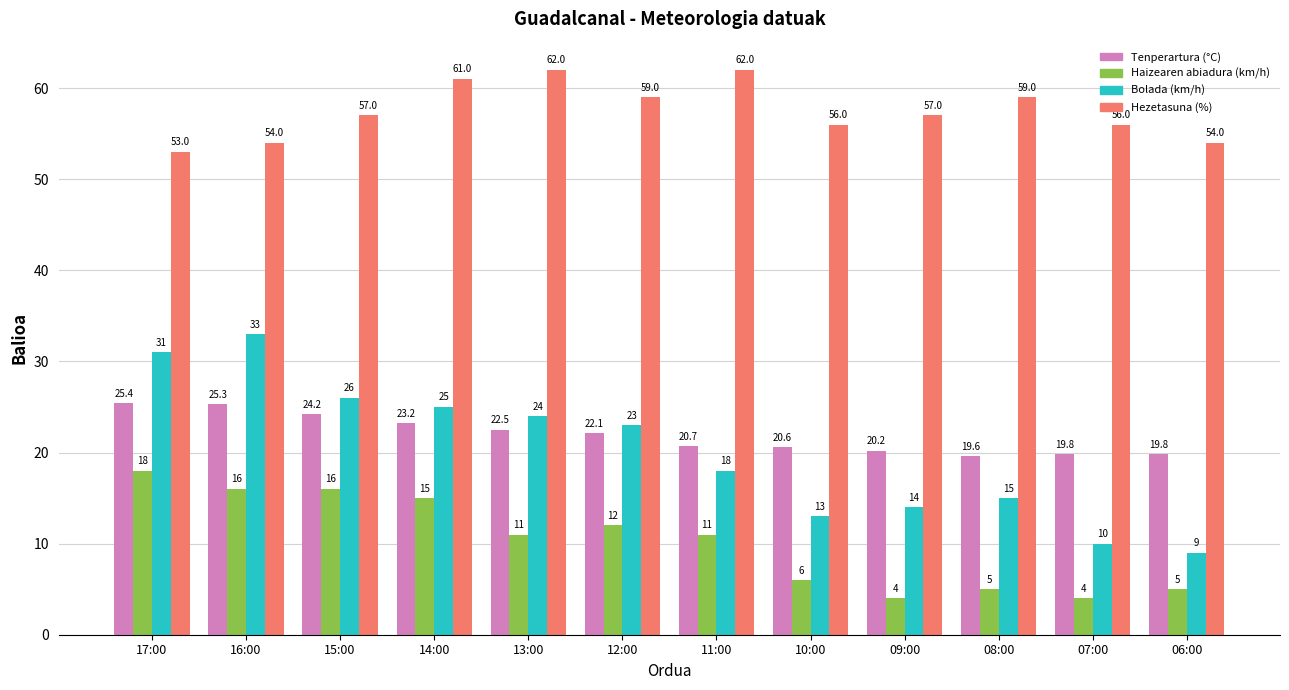

The value of Haizearen abiadura (km/h) at 13:00 is 11.0. True or false?

True